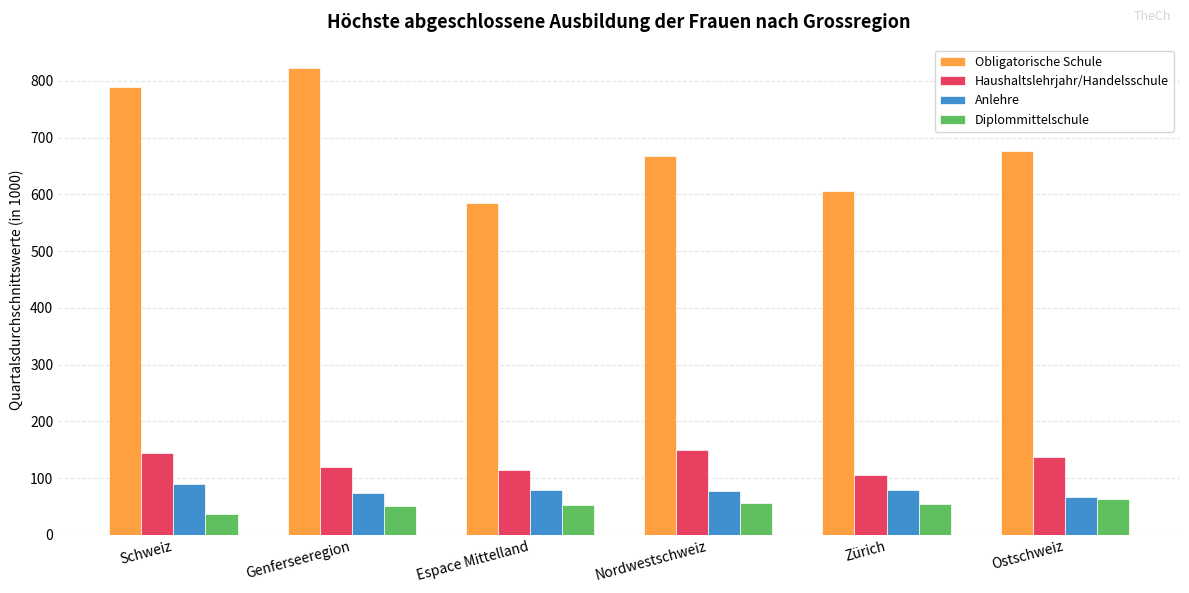

What is the label of the 3rd bar from the right?

Nordwestschweiz